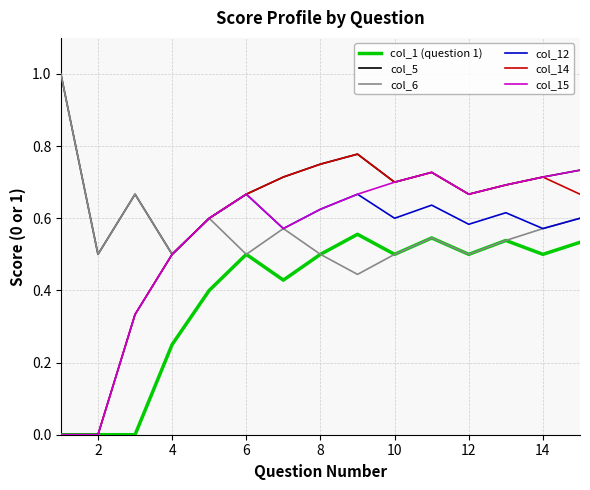

True or false: col_1 (question 1) and col_5 cross at least once.

False